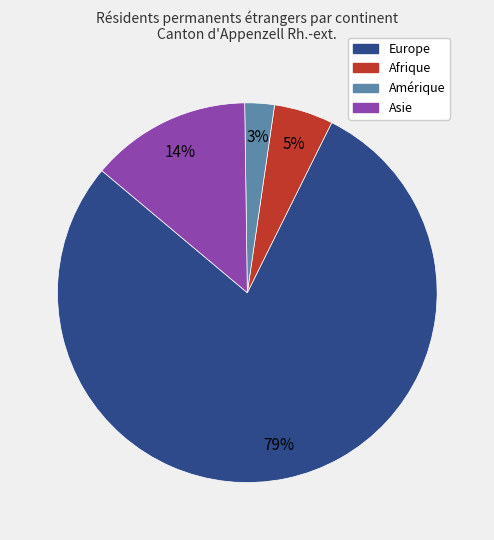

To the nearest percent, what is the average slice percentage?

25%